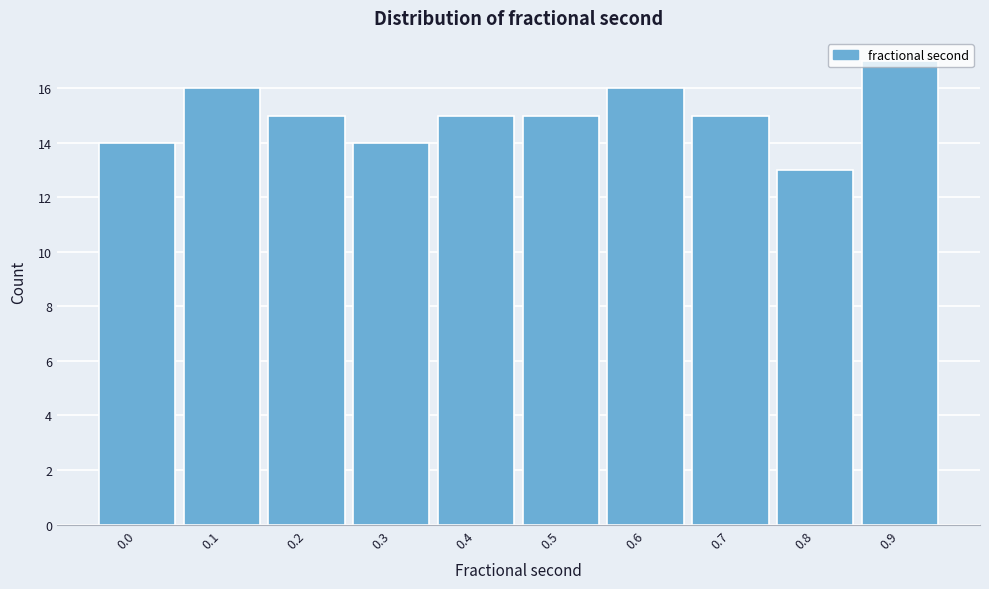

The chart shows a value of 4 at 0.4. True or false?

False